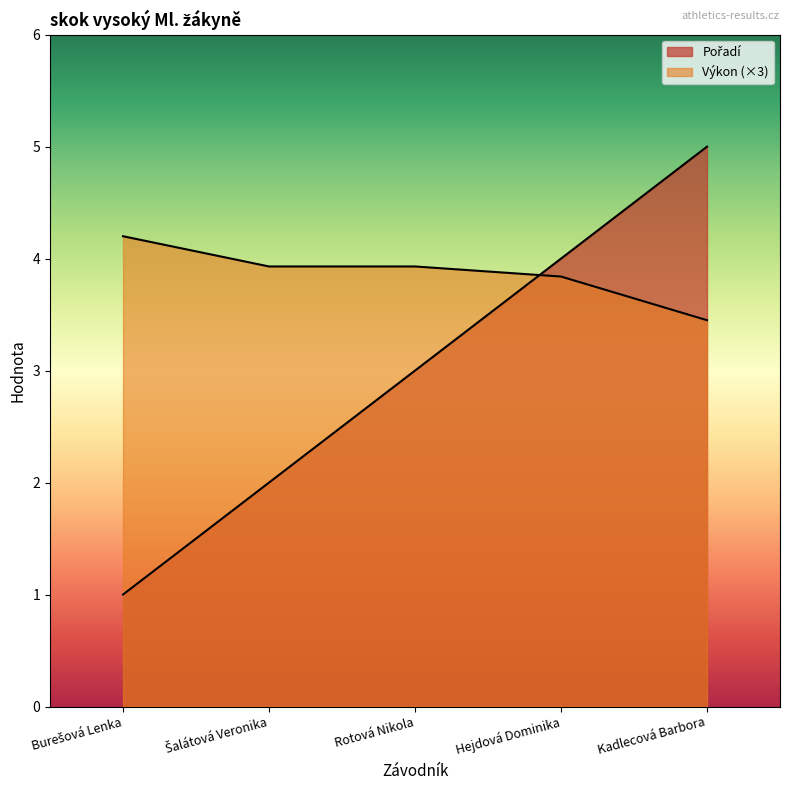

At which label does Pořadí reach its minimum?

Burešová Lenka